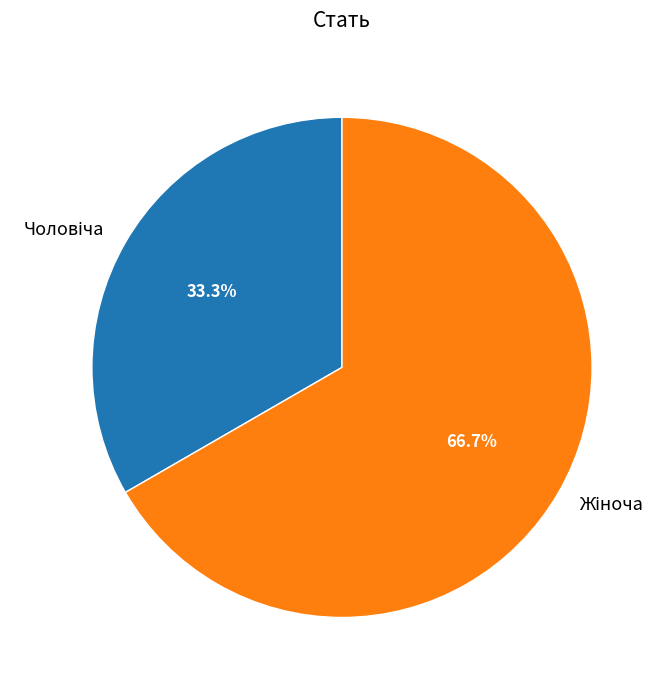

Is there any slice that represents more than half of the pie?

Yes